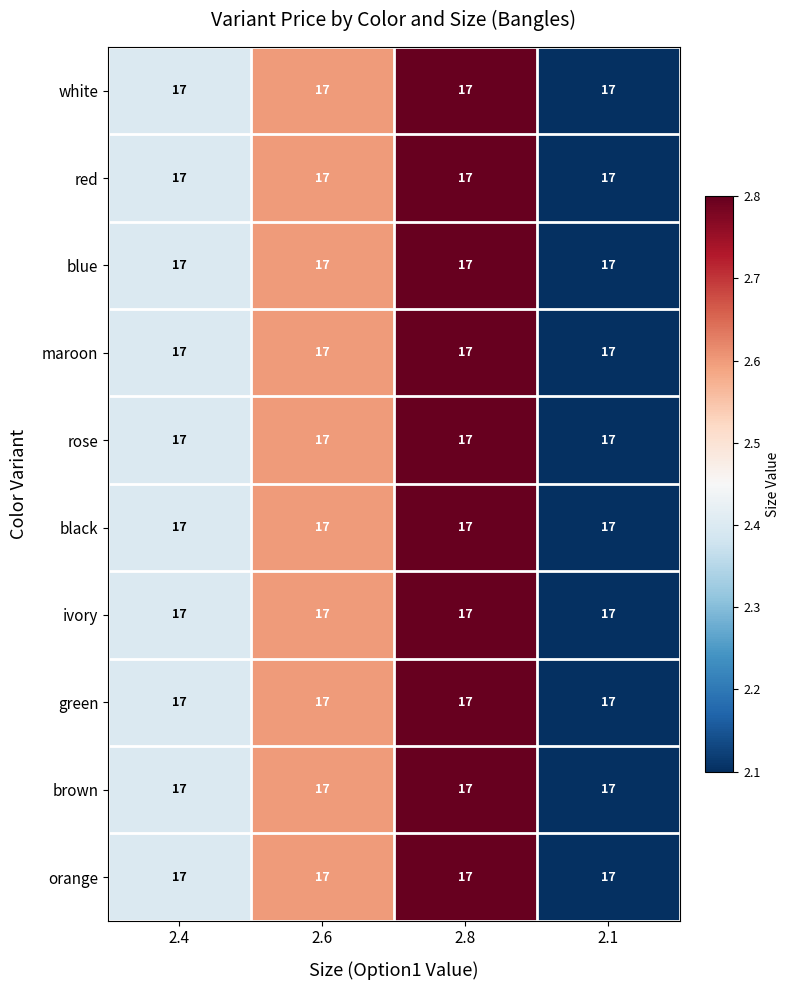

Rank the categories by brown value from lowest to highest.

2.1, 2.4, 2.6, 2.8